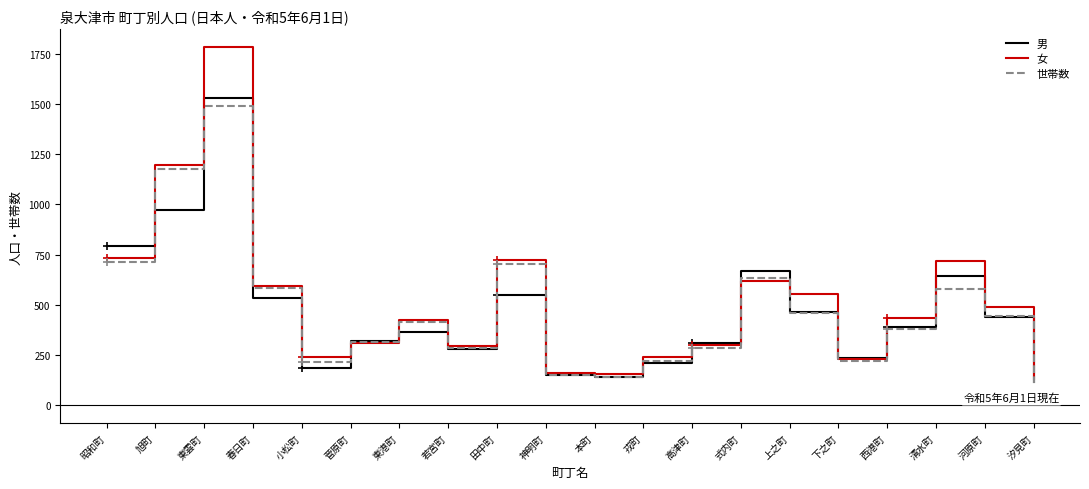

List the series in order of their overall mean, highest first.

女, 世帯数, 男